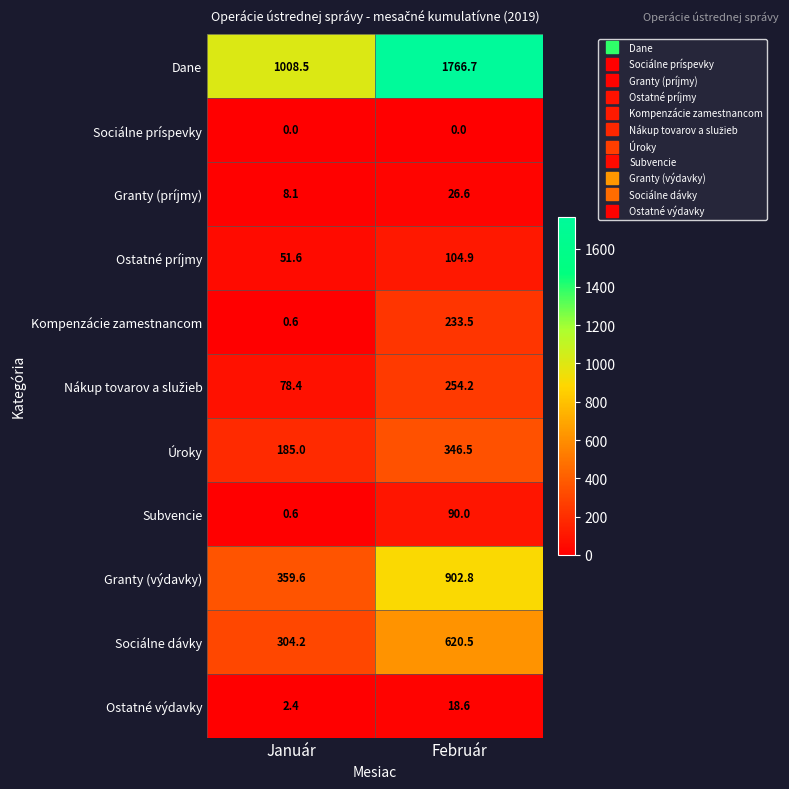

What is the average value of the Granty (príjmy) series?

17.4